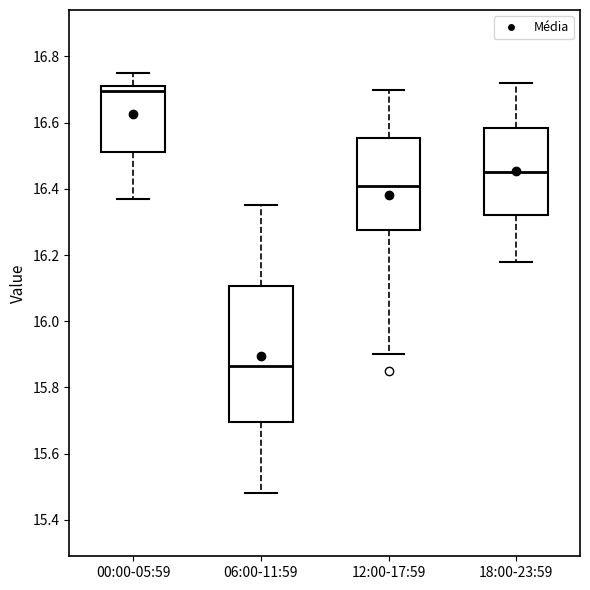

Reading left to right, transcribe this box plot: for each box, give where its median line is, the range the box spans, and where its two whiskers end, as read against the y-axis. The values are not printed on the chart, so give them approximately, as read against the axis.

00:00-05:59: median 16.70, box 16.52 to 16.72, whiskers 16.38 to 16.76
06:00-11:59: median 15.86, box 15.70 to 16.10, whiskers 15.48 to 16.36
12:00-17:59: median 16.42, box 16.28 to 16.56, whiskers 15.90 to 16.70
18:00-23:59: median 16.46, box 16.32 to 16.58, whiskers 16.18 to 16.72